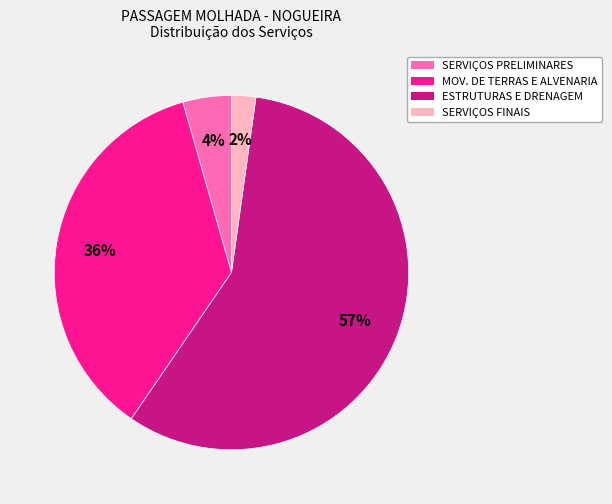

Does any single category account for the majority?

Yes